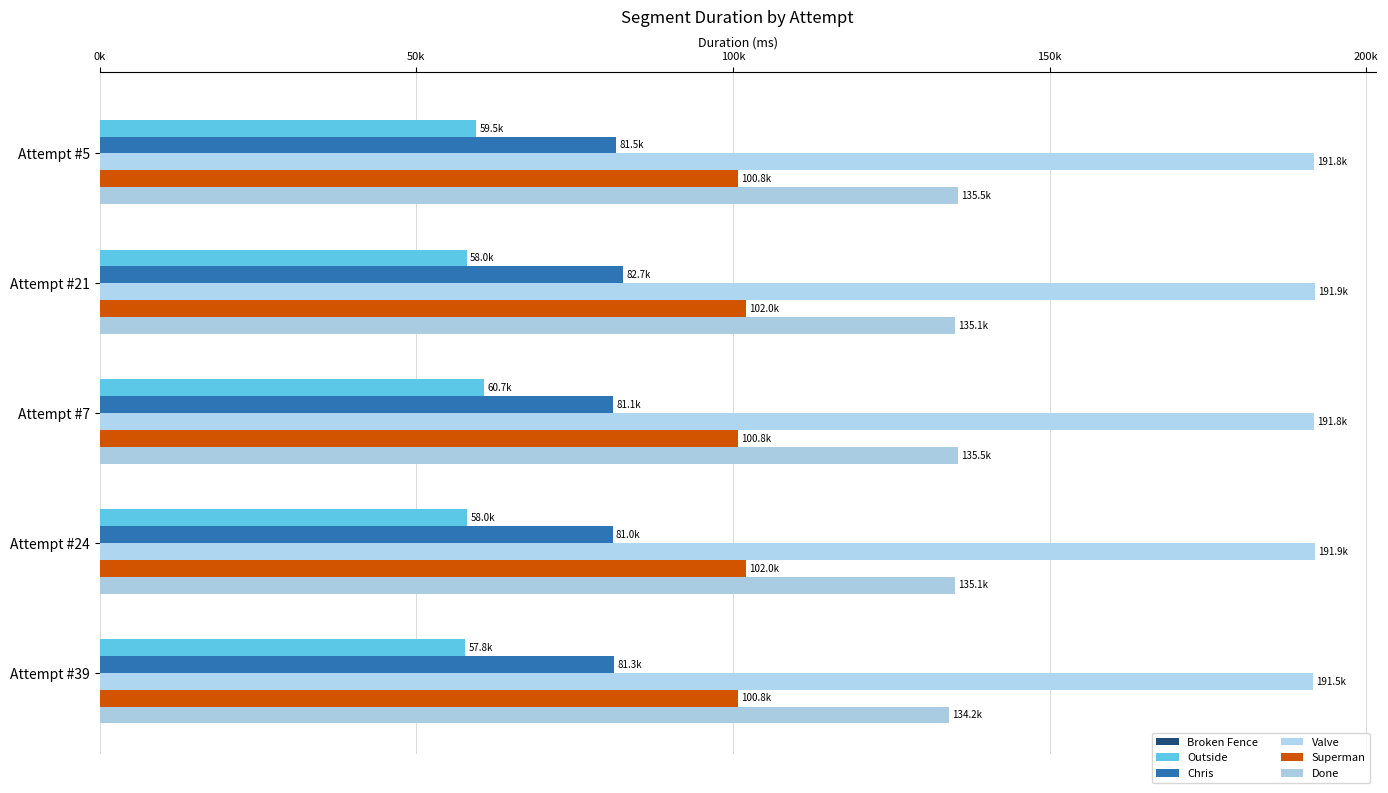

What is the difference between the maximum and second lowest values in the Chris series?

1589.0